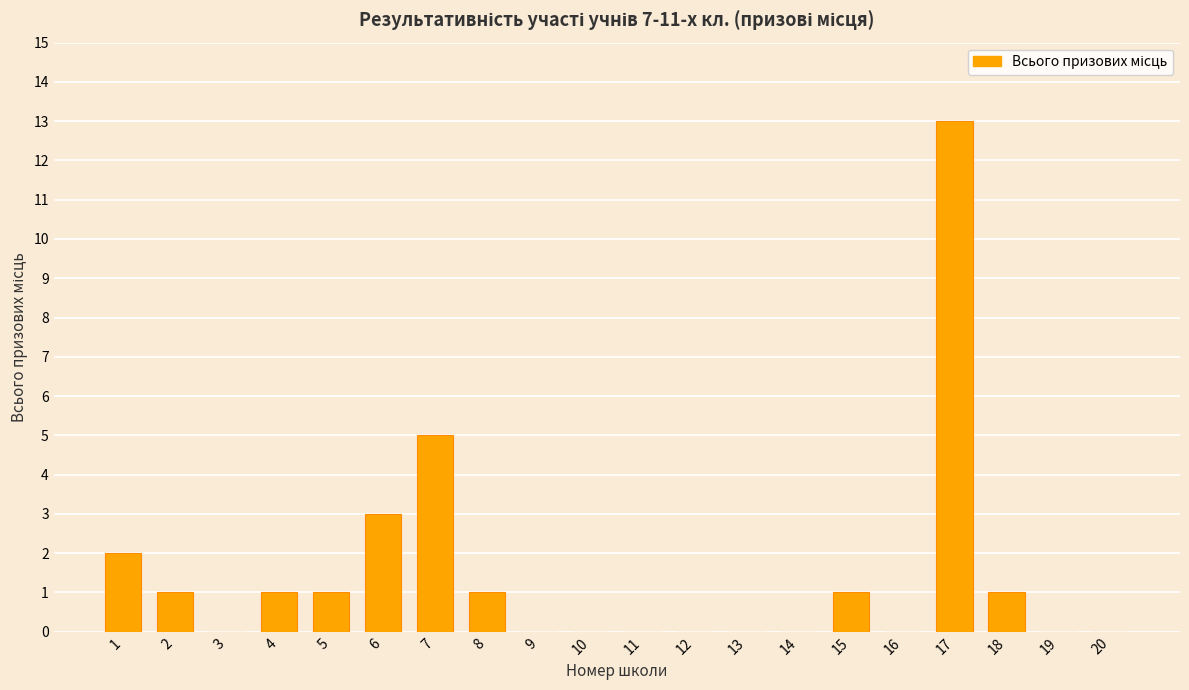

Which category has the highest value across all series?

17